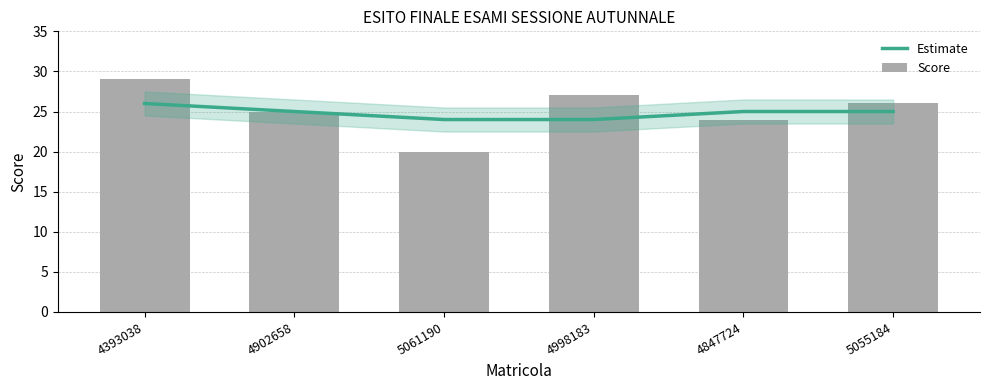

Is it true that Score equals 25 at 4902658?

True